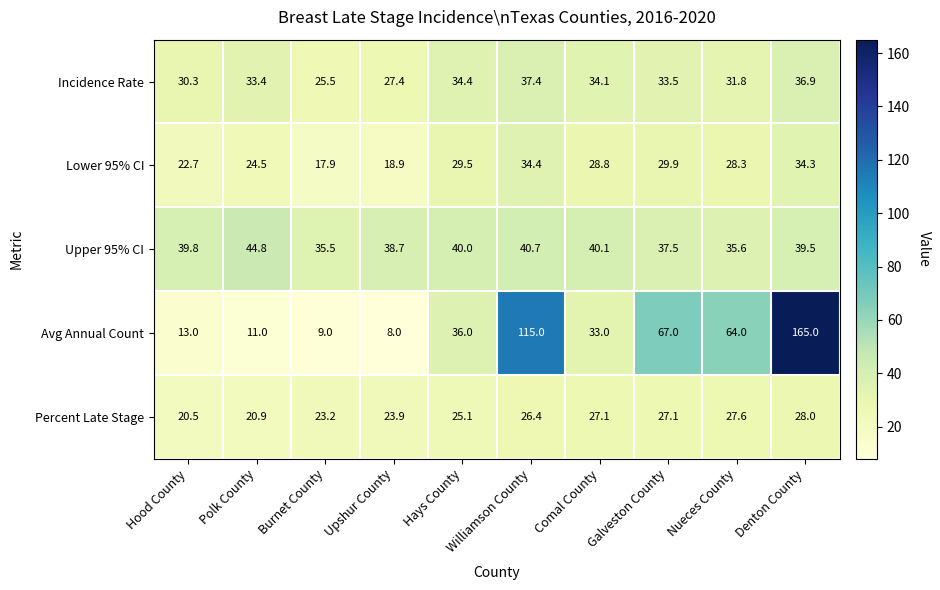

Is it true that Incidence Rate equals 49.7 at Williamson County?

False